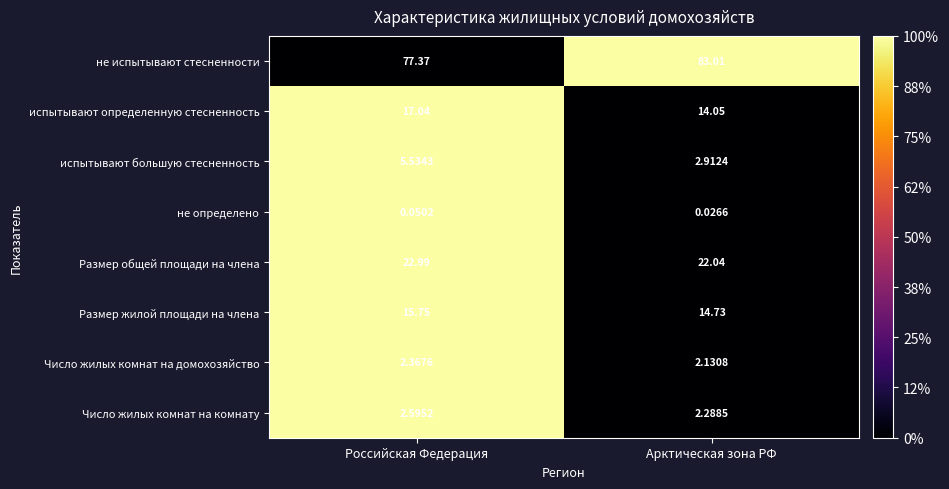

At which category is the sum across all series the highest?

Российская Федерация